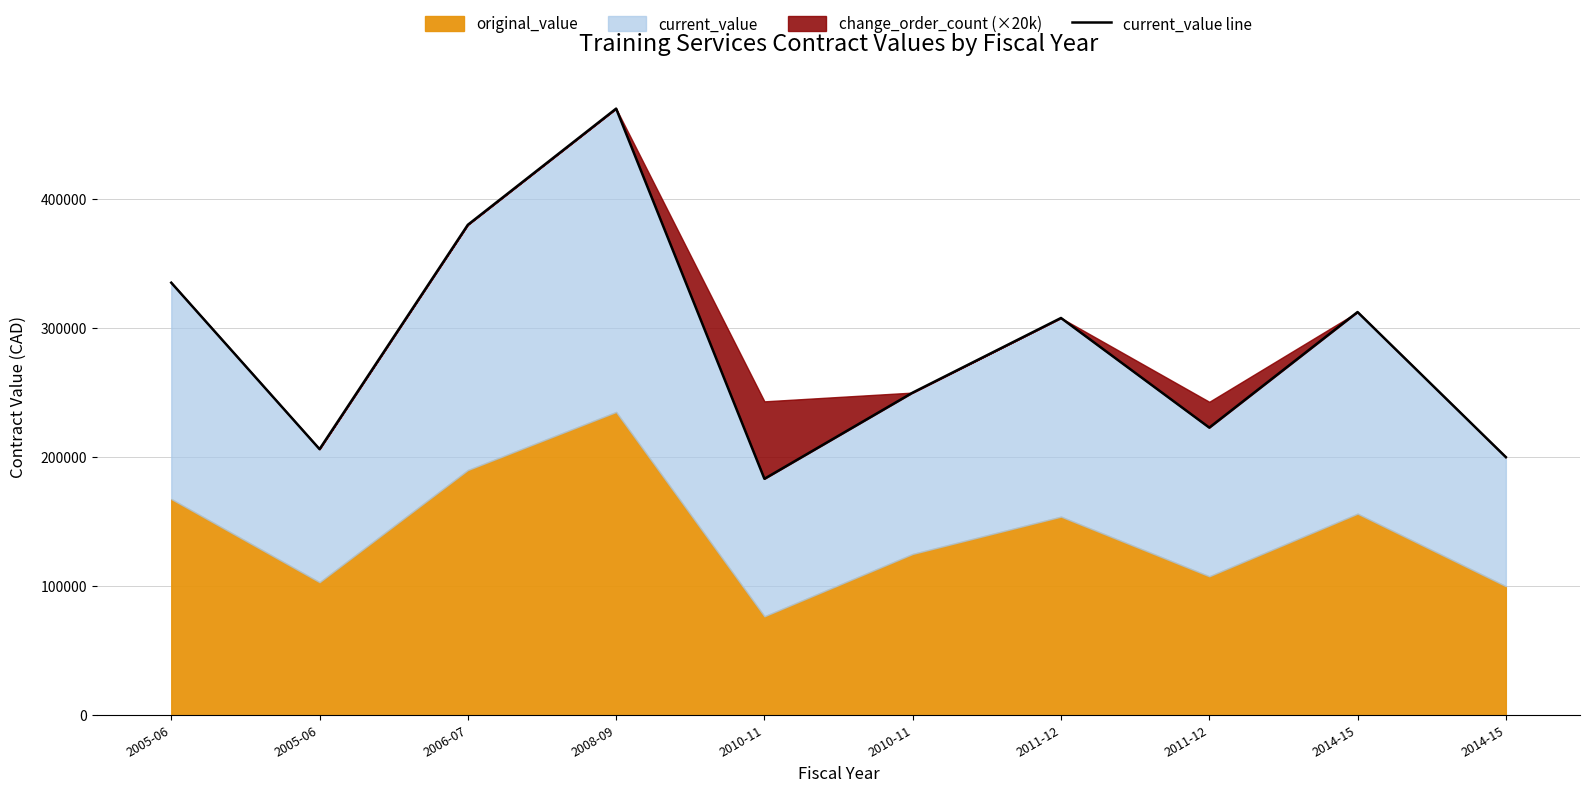

At which category does the data reach its first local peak?

2008-09